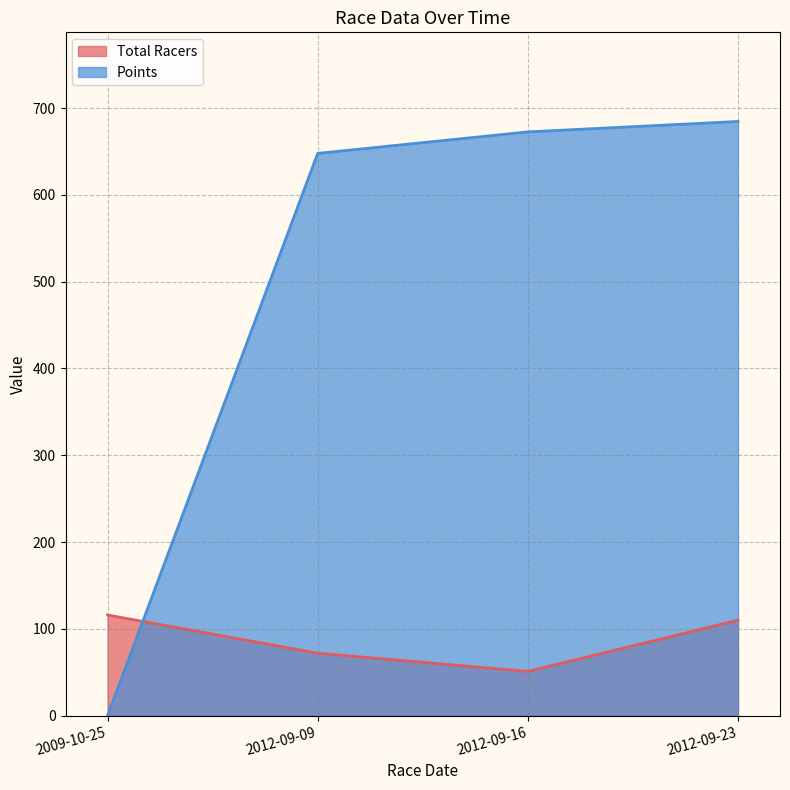

The value of Total Racers at 2012-09-23 is 75.6. True or false?

False